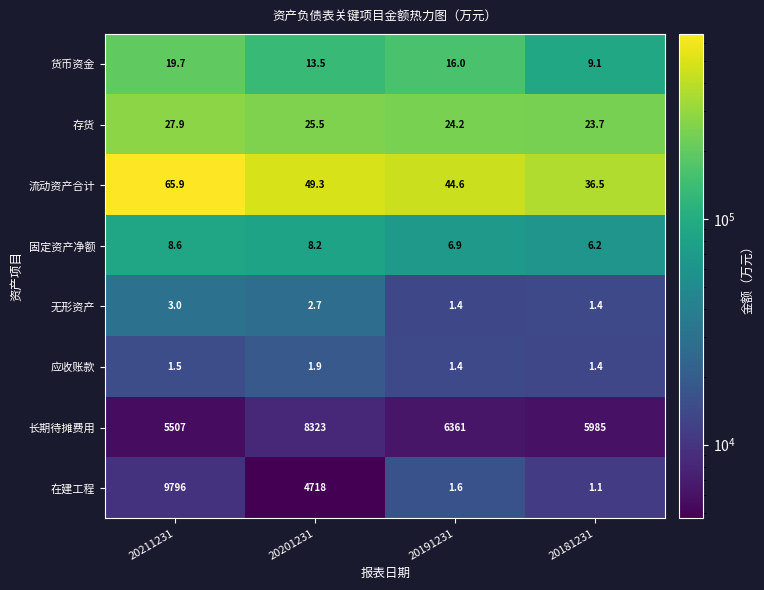

What is the greatest value displayed?

9796.0